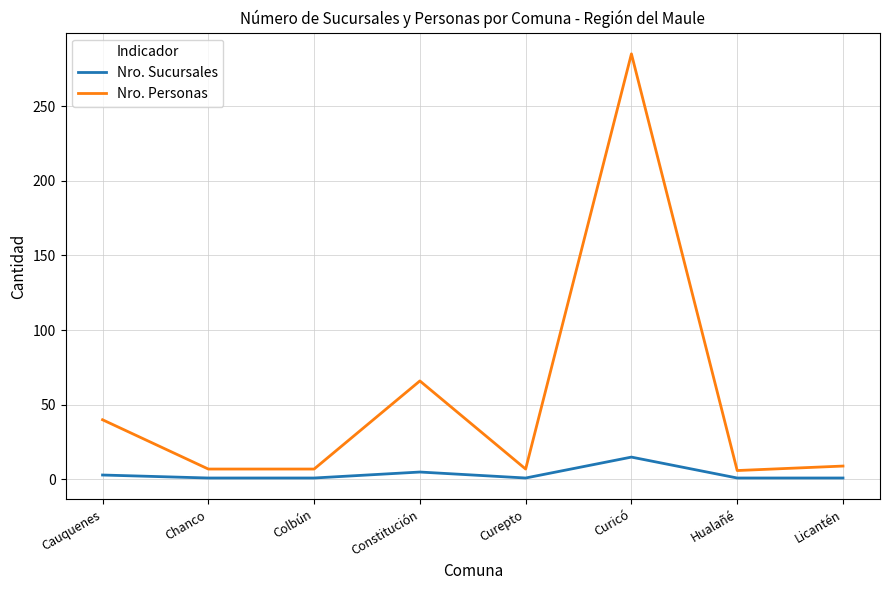

What is the average value of the Nro. Sucursales series?

4